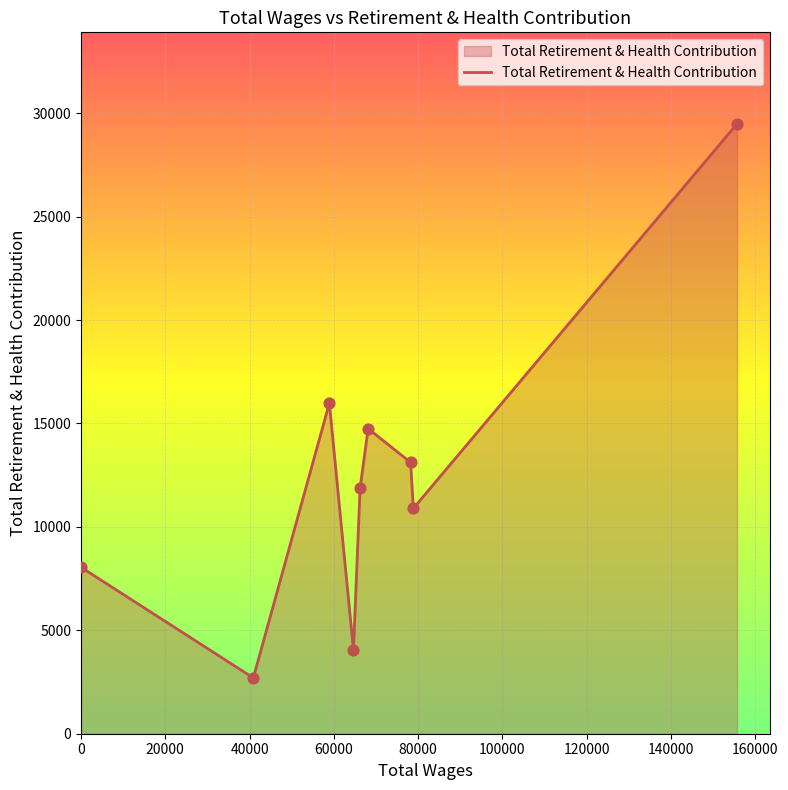

What is the maximum value shown in the chart?

29484